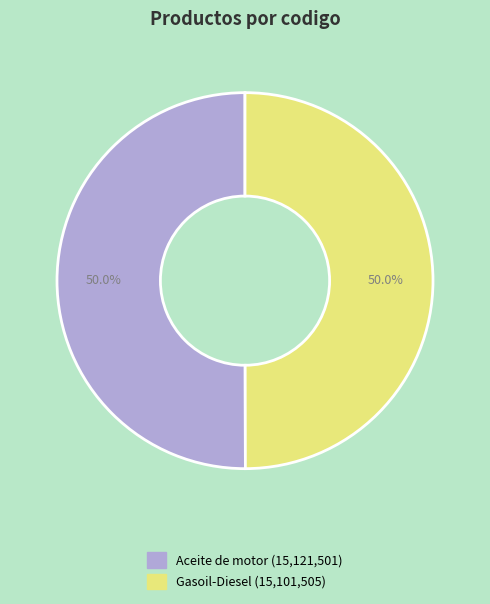

What percentage is NOT represented by Gasoil-Diesel?

50.0%